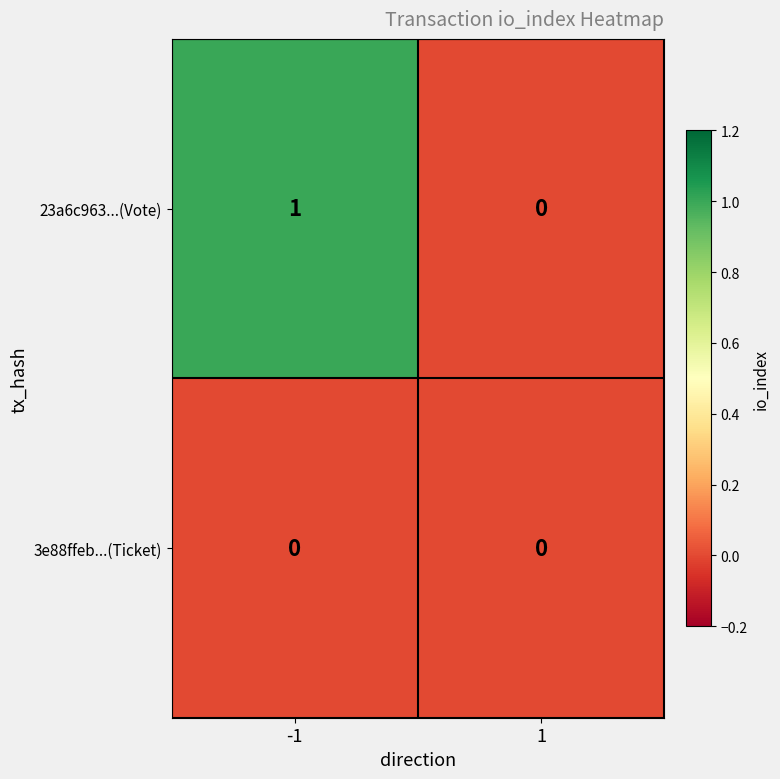

Reading left to right, transcribe all the data shown in this chart.

23a6c963...(Vote): 1	0
3e88ffeb...(Ticket): 0	0